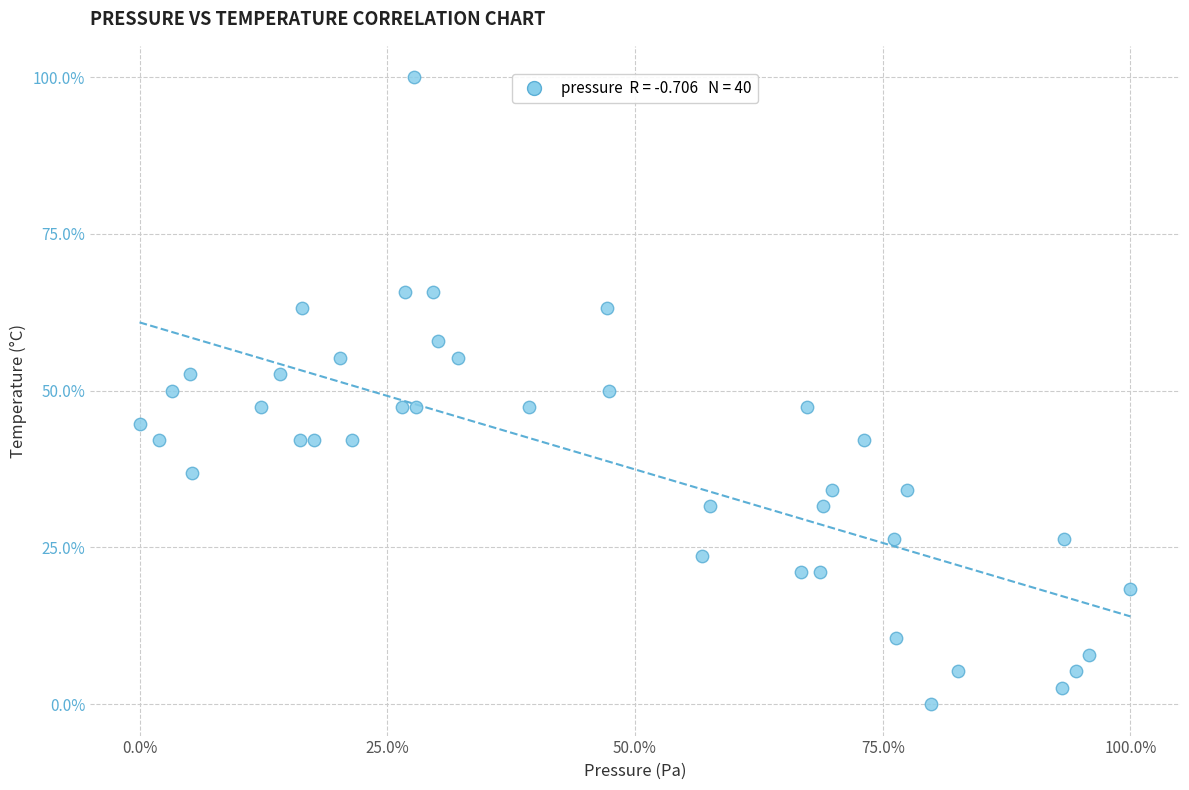

What is the range of Y values (max minus min)?

100.0